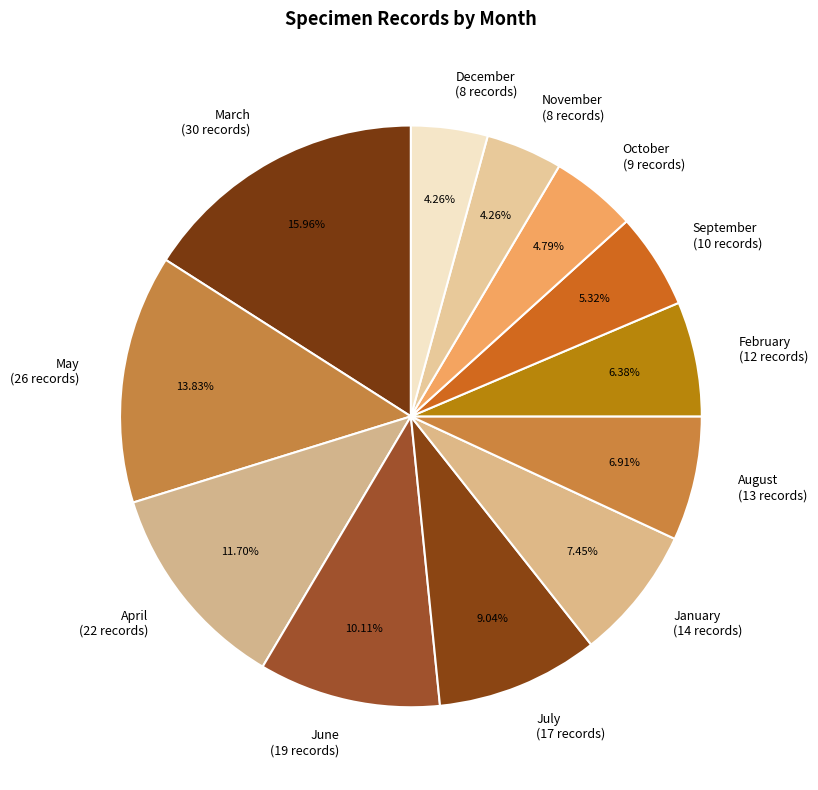

Do March (30 records) and October (9 records) together represent more than half of the pie?

No